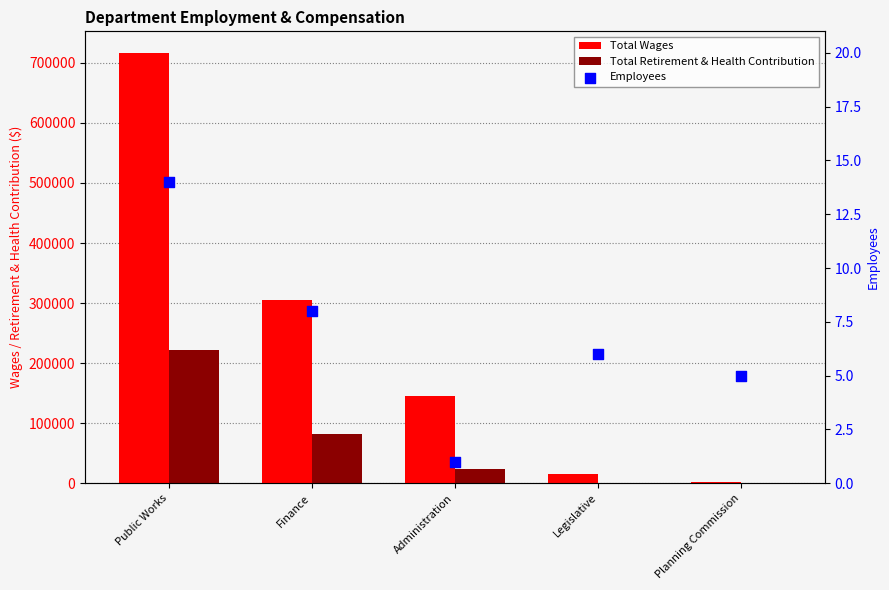

Which series has the widest spread of Y values?

Total Wages